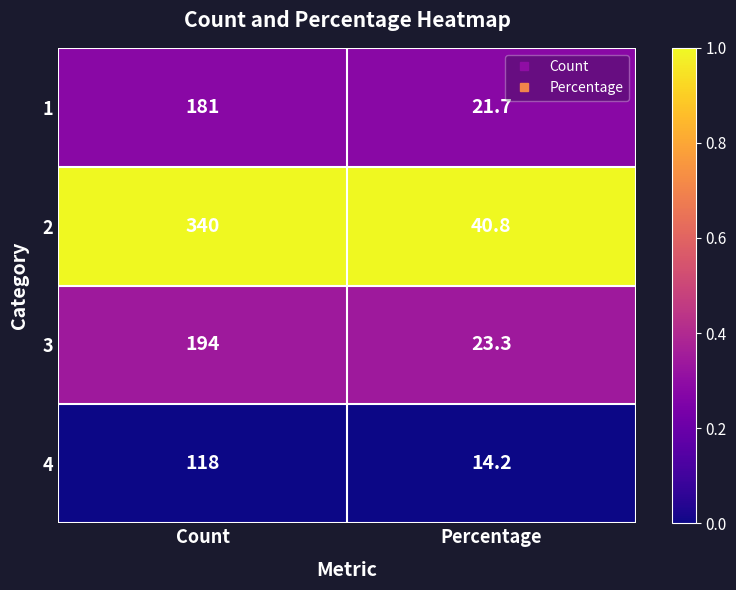

What is the total value across all series at Count?

833.0